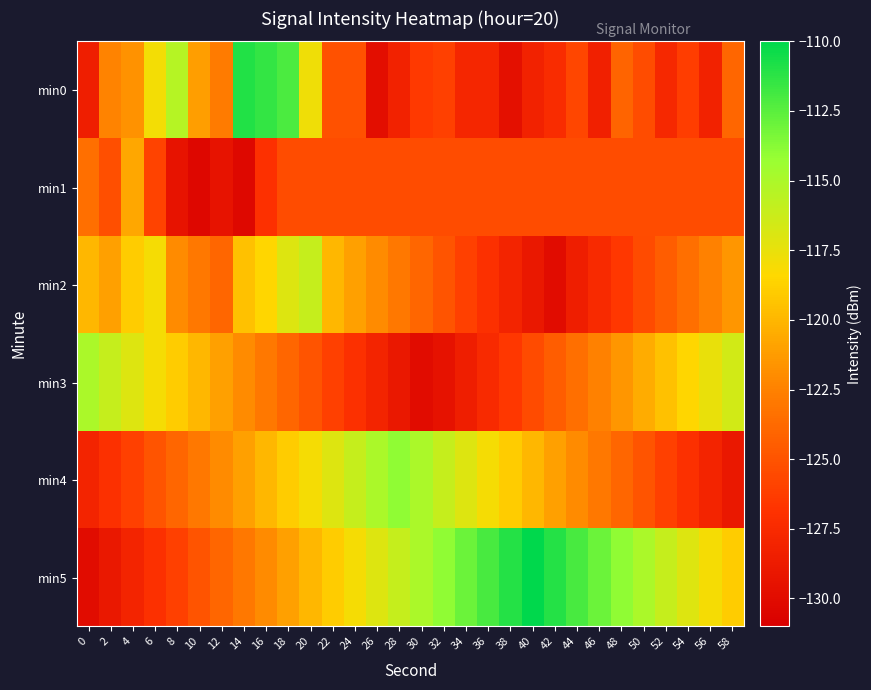

At which category is the sum across all series the highest?

18